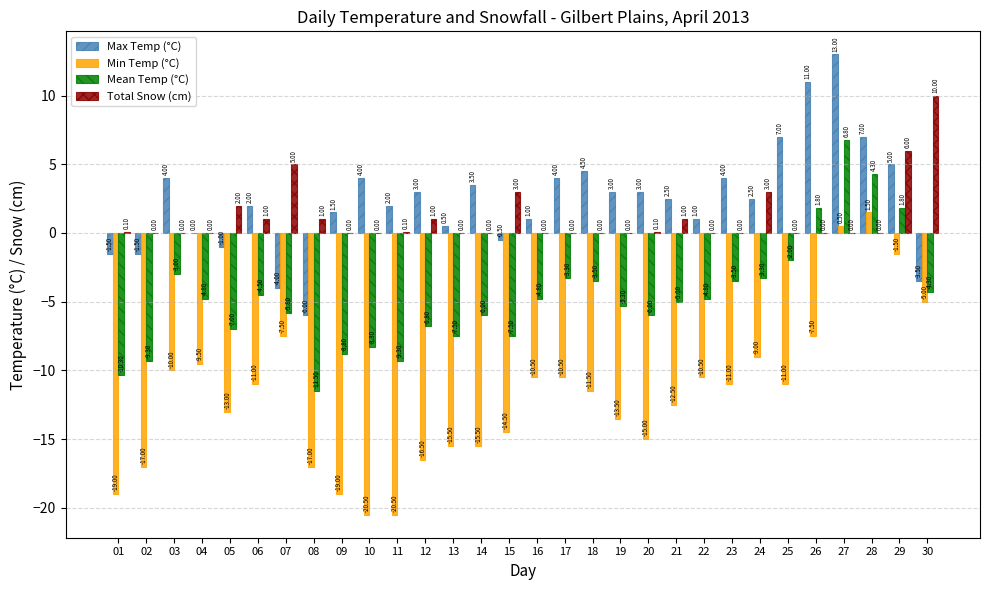

How many groups of bars are there?

30